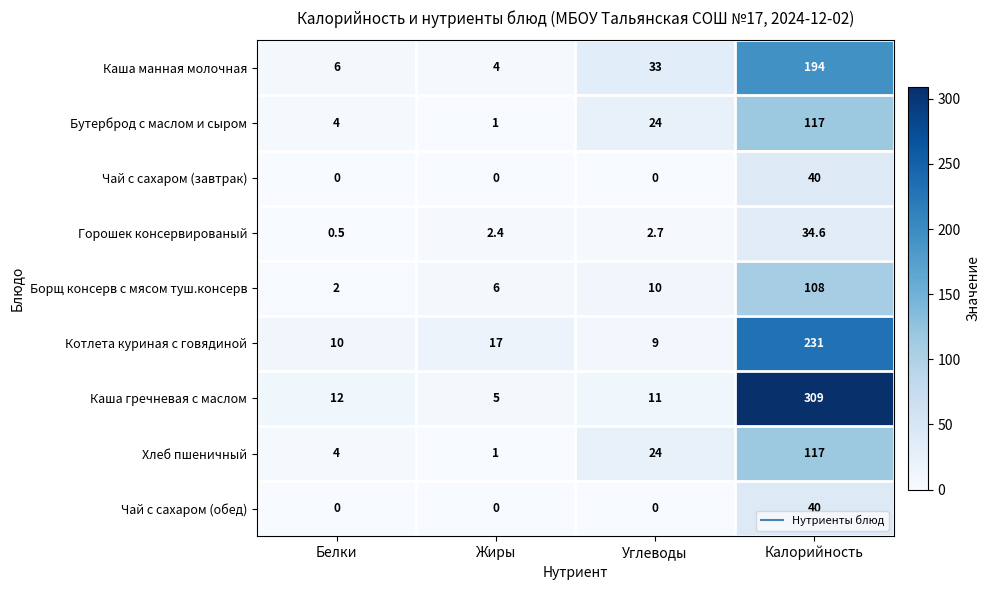

Count the number of categories in the chart.

4